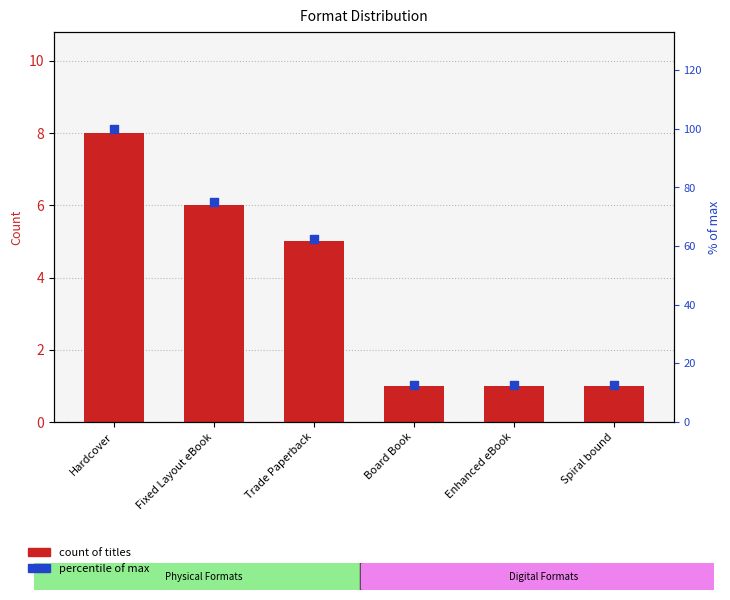

What is the total value across all series at Board Book?

13.5